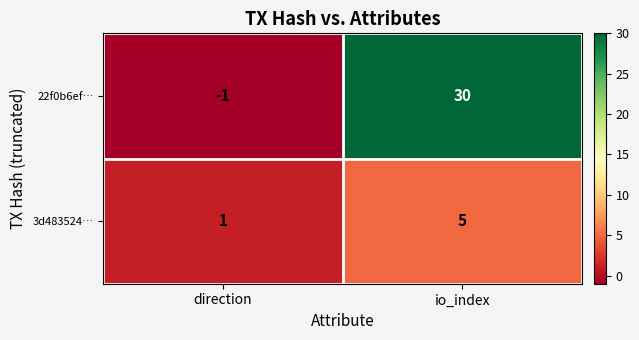

Rank the series by their maximum value, from highest to lowest.

22f0b6ef…, 3d483524…